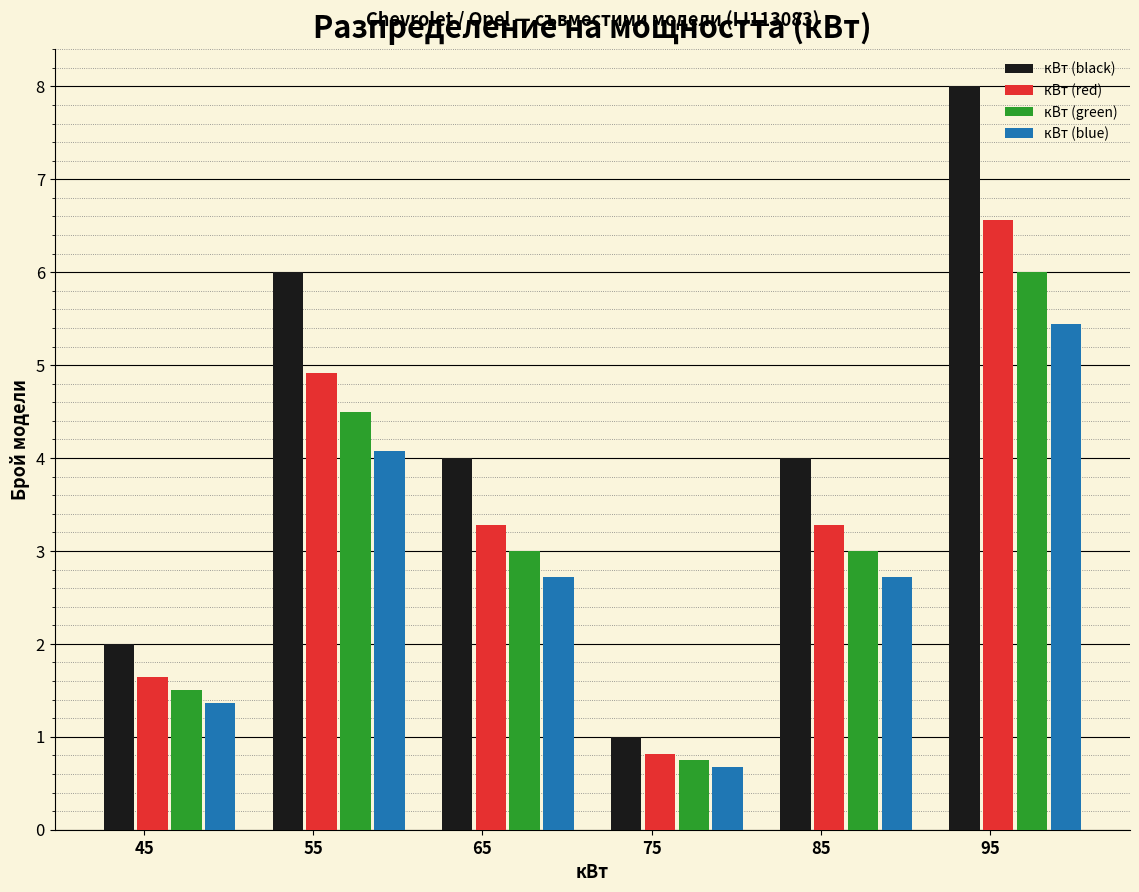

What is the sum of all кВт (red) values?

20.5